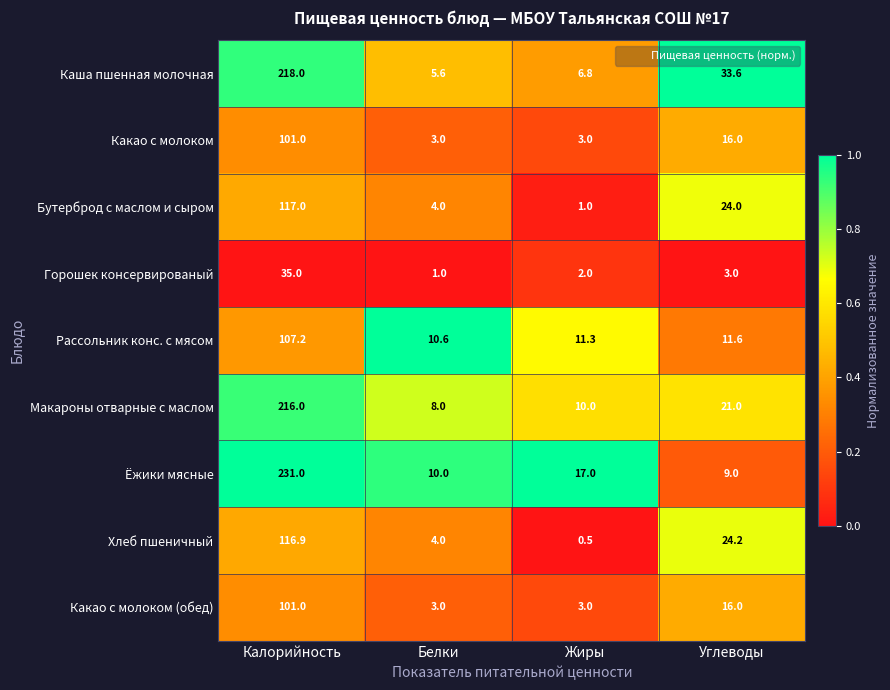

True or false: Какао с молоком has a value of 3.0 at Белки.

True